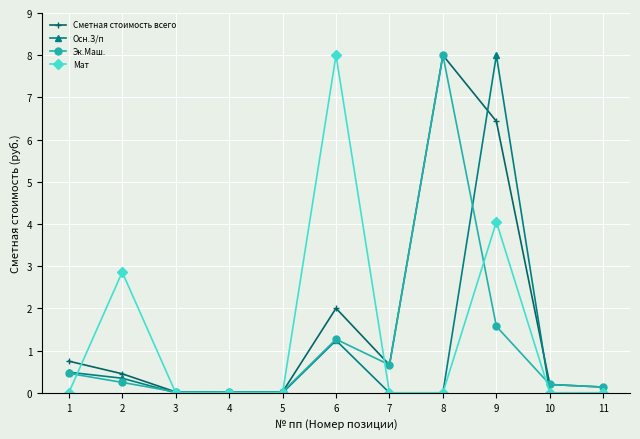

At which category is the sum across all series the highest?

9